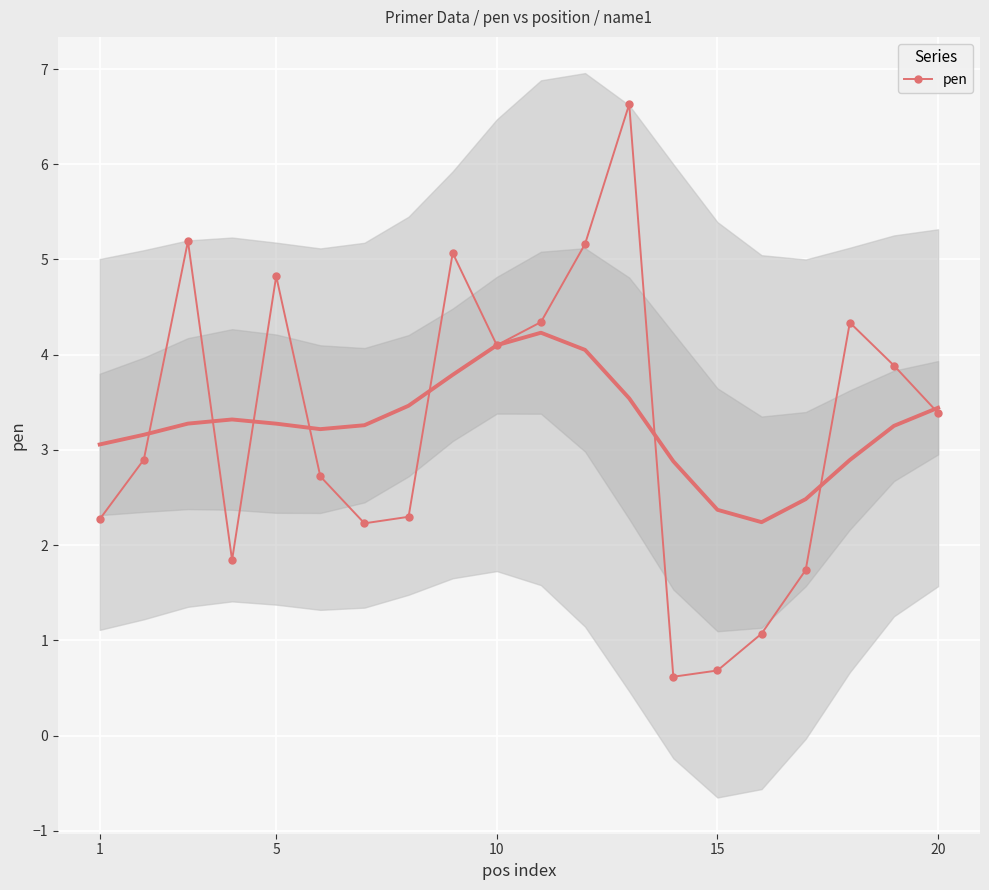

What is the lowest value of the pen series?

0.6